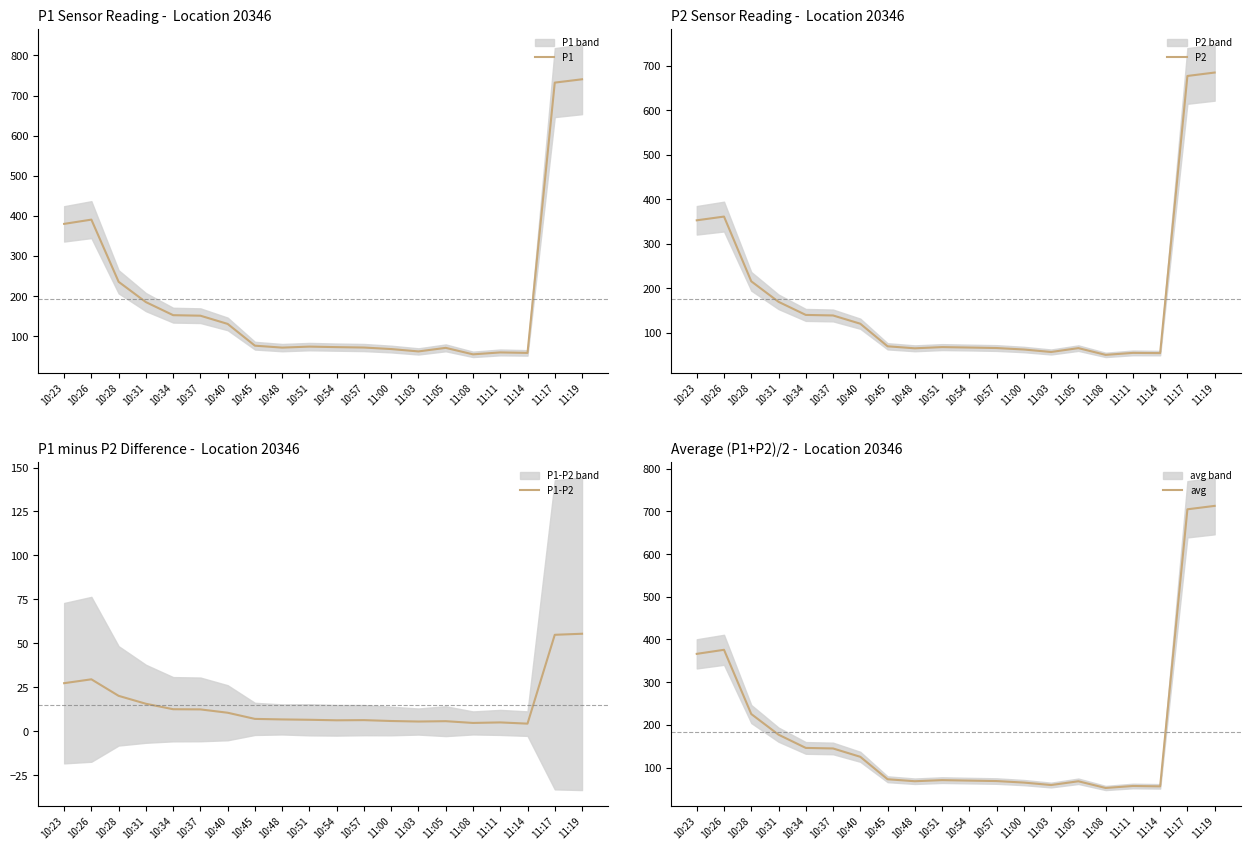

In P1, how many points are higher than both neighbors (excluding endpoints)?

4